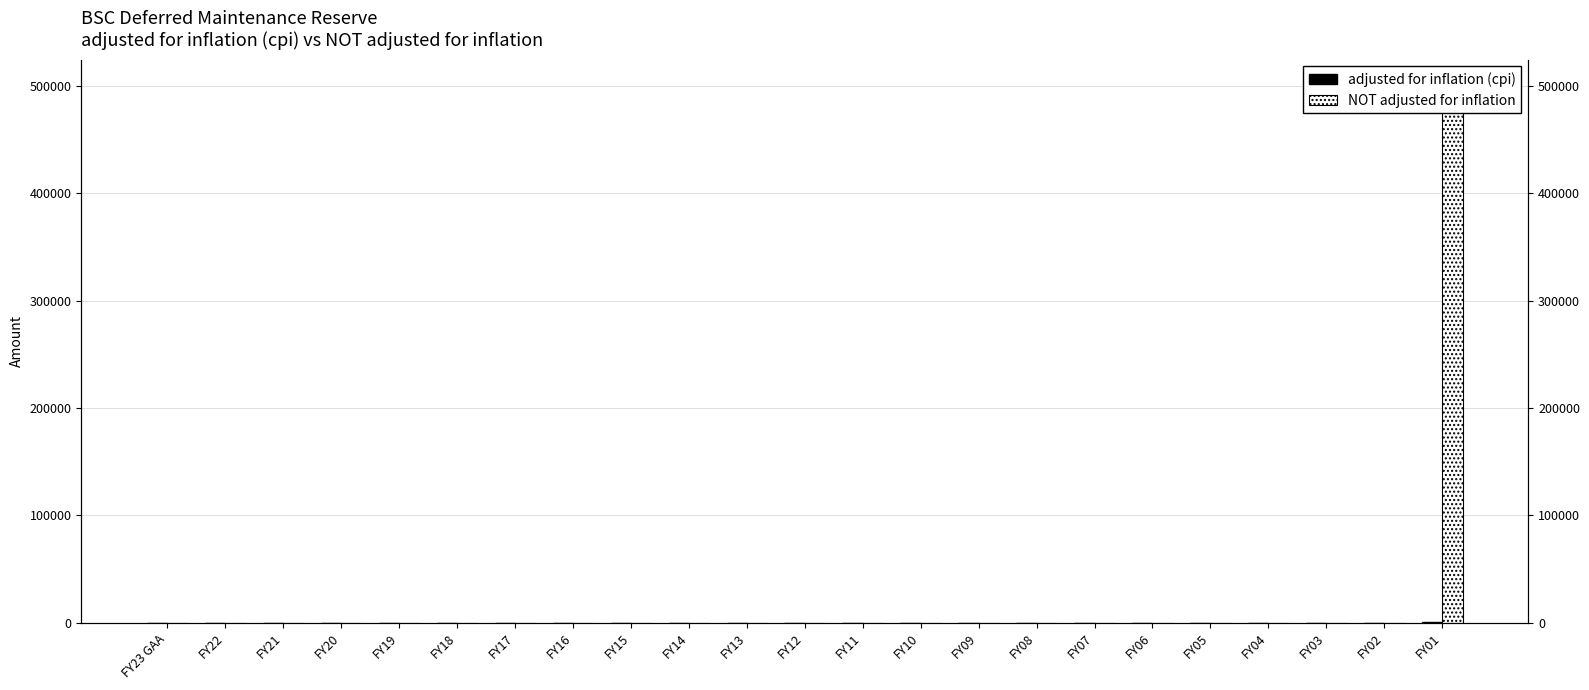

What is the difference between the maximum and minimum values in the NOT adjusted for inflation series?

499434